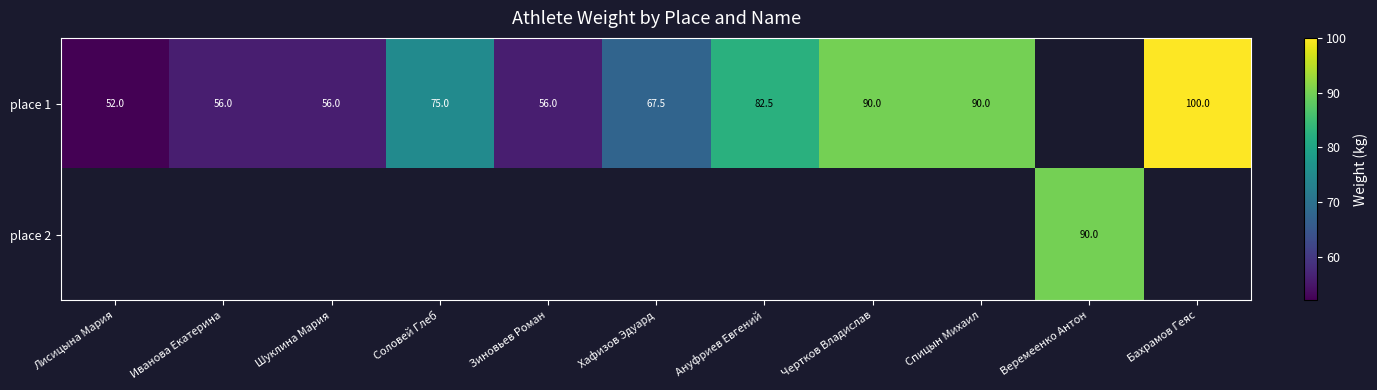

Is it true that place 1 equals 75.0 at Соловей Глеб?

True